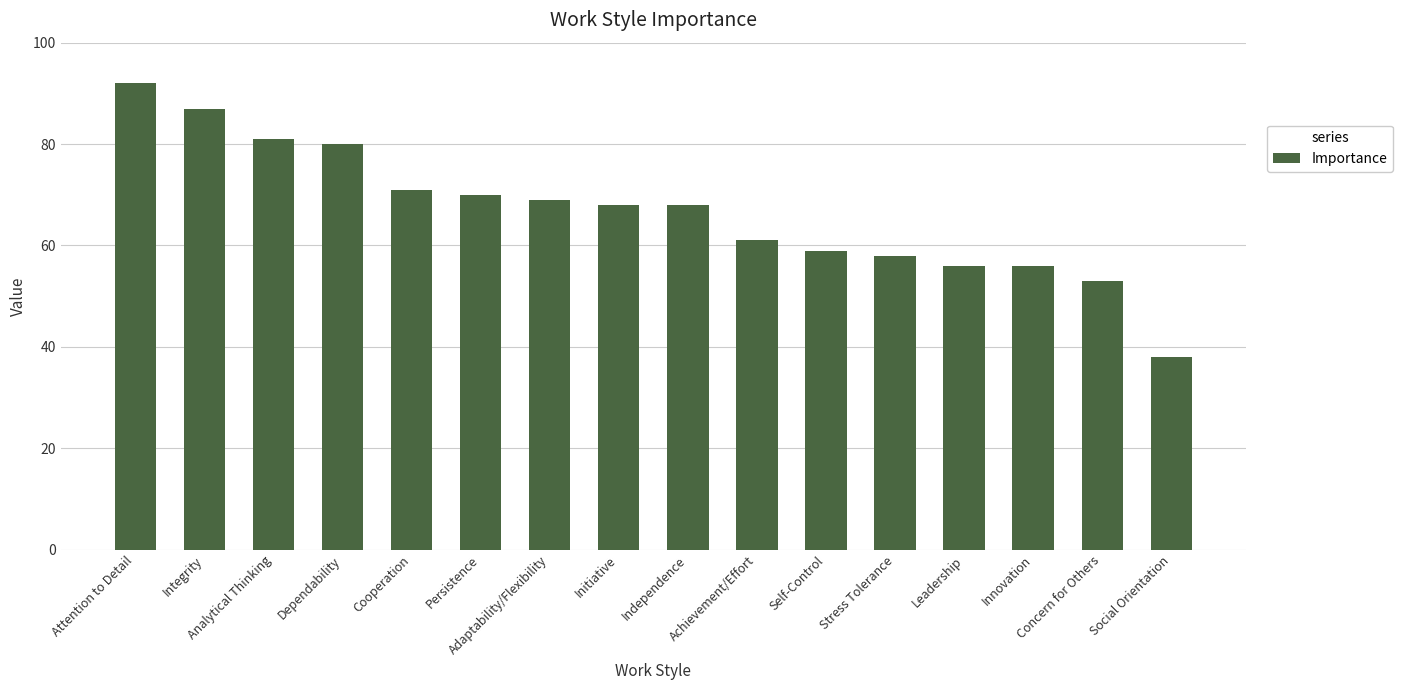

Where does the data first go above 68?

Attention to Detail